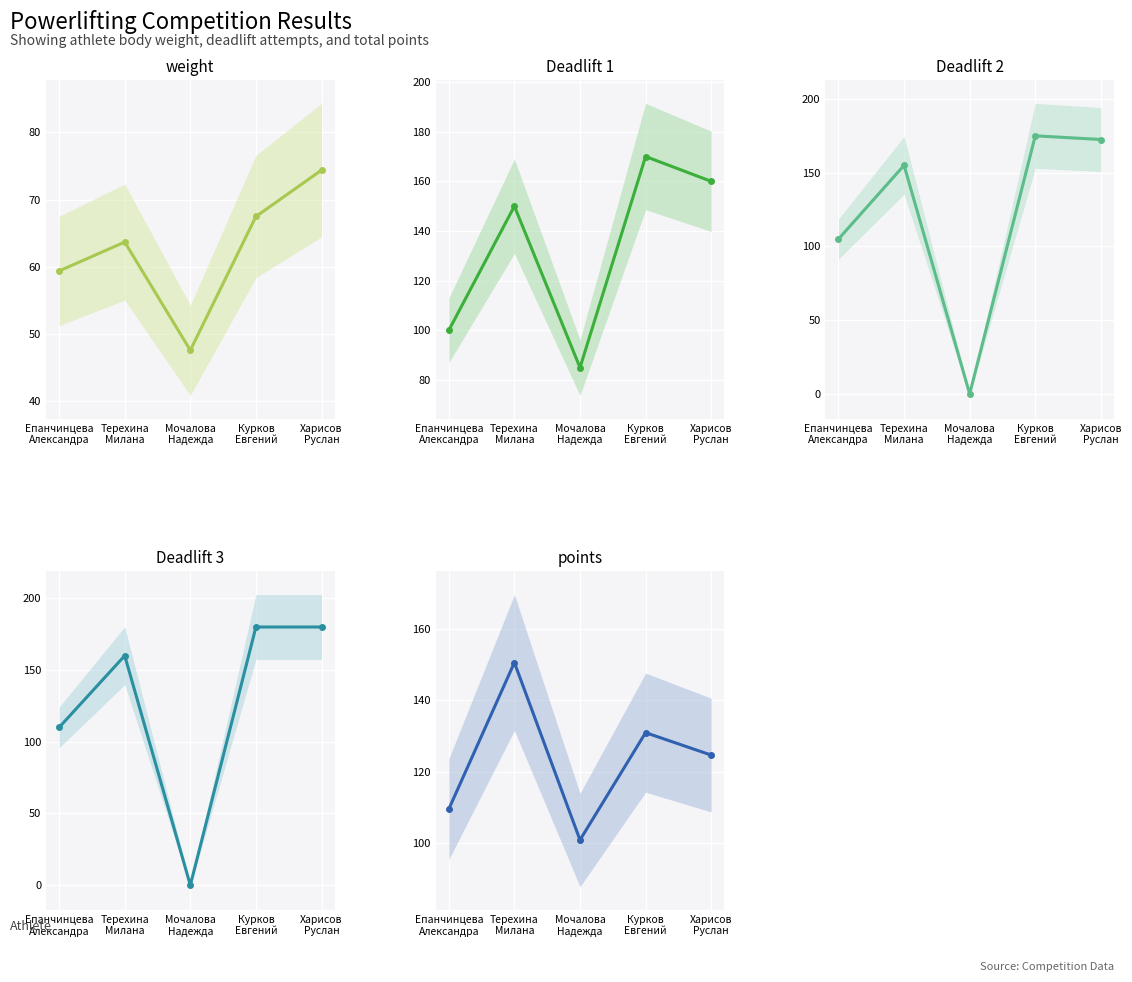

Where does the points series first go above 124?

Терехина
Милана